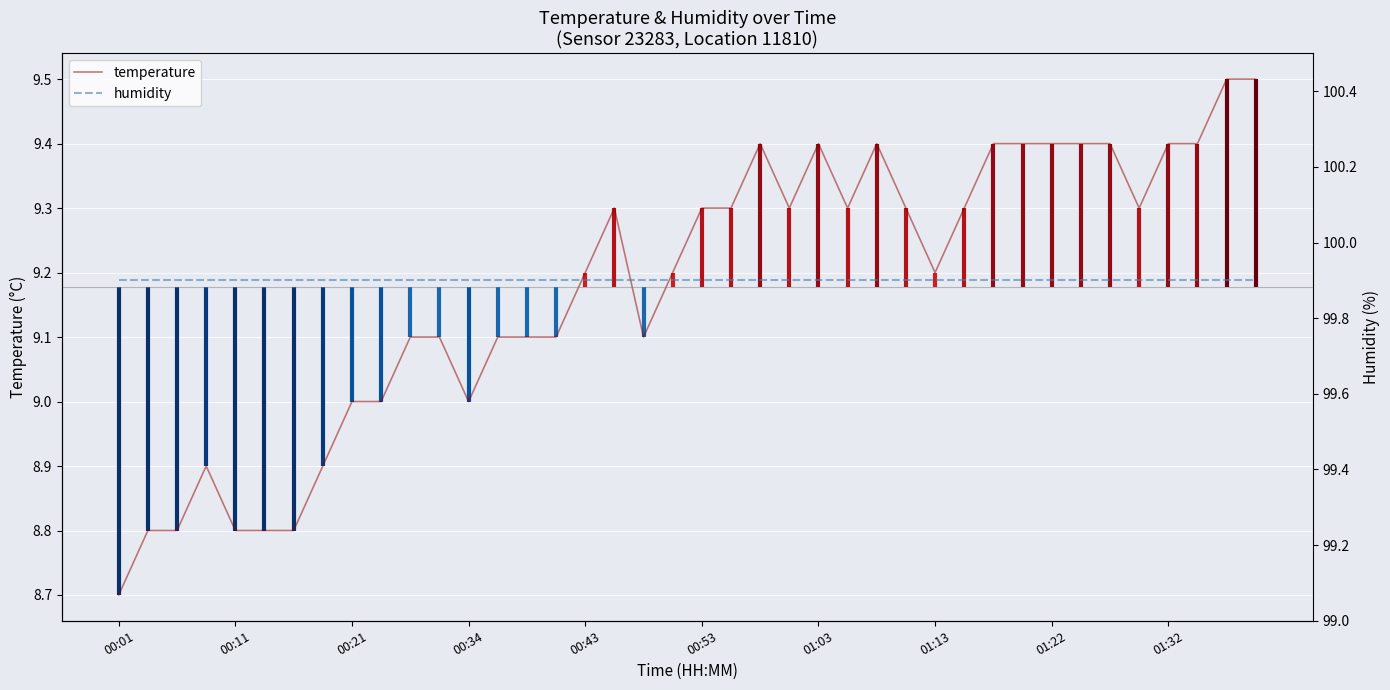

How many interior local peaks does the temperature series have?

5